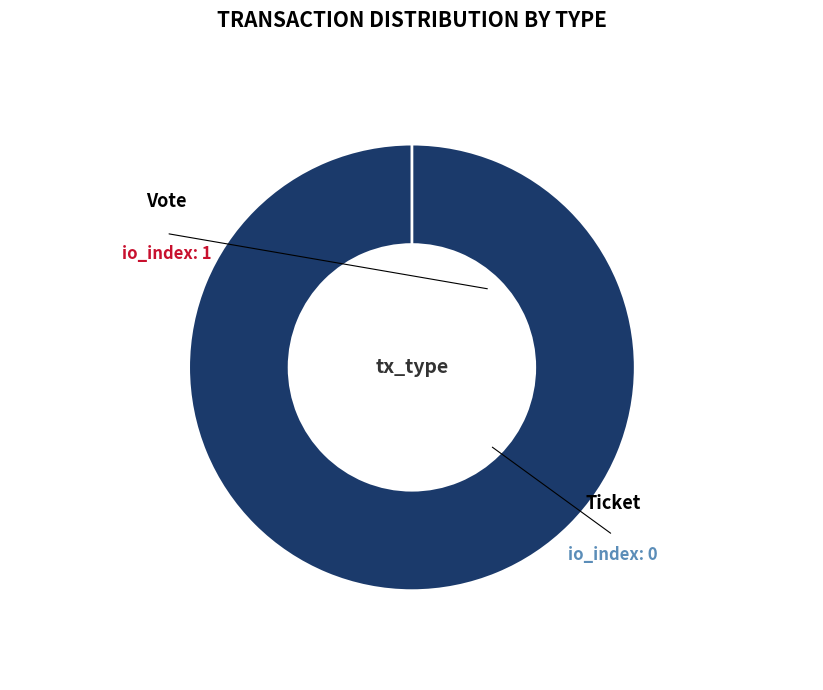

Which category has the biggest portion of the pie?

Vote